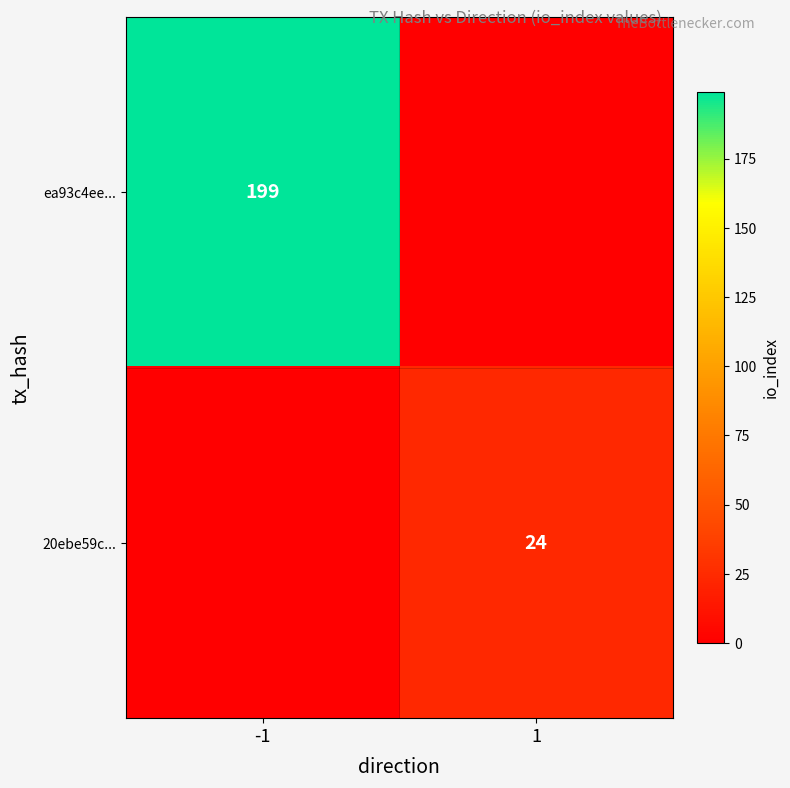

True or false: ea93c4ee... has a value of 199 at -1.

True